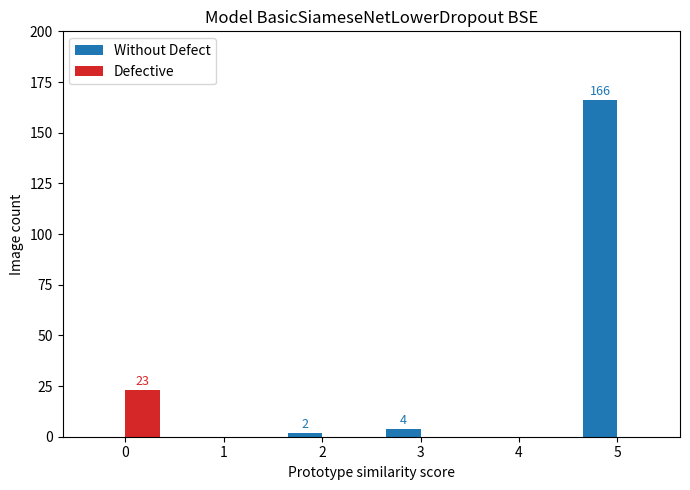

What is the sum of all Without Defect values?

172